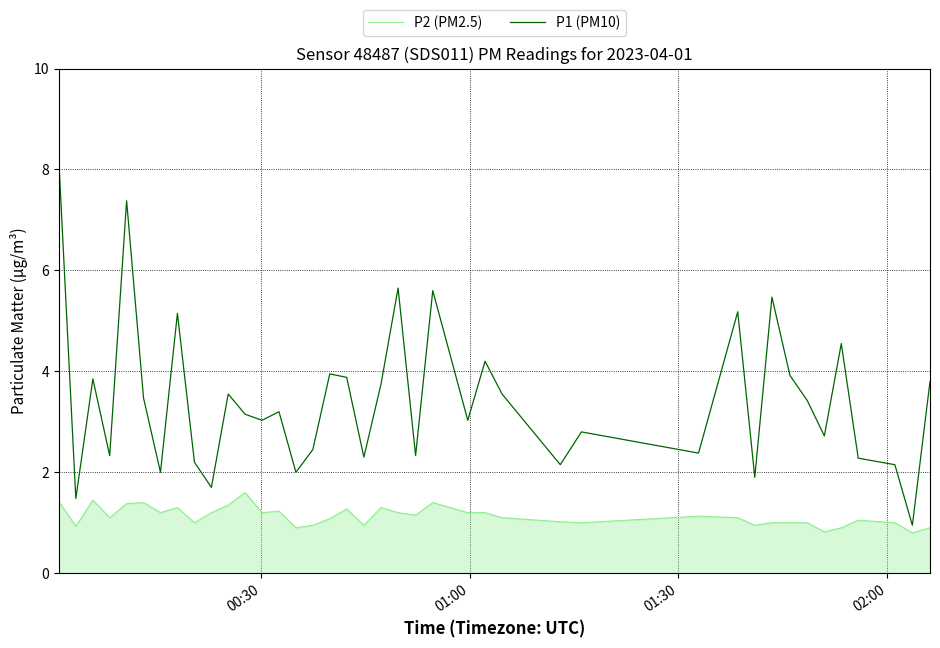

How many lines are shown in the chart?

2